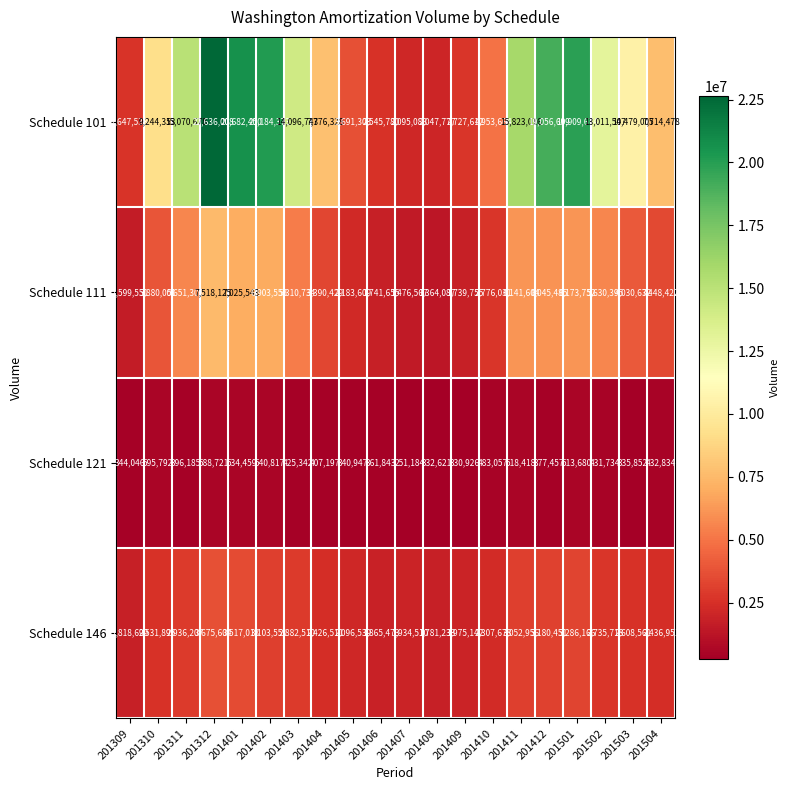

What value does the Schedule 101 series have at 201405?

3691303